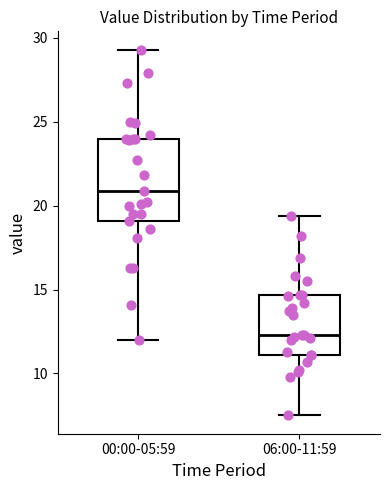

Which box has the highest median line?

00:00-05:59